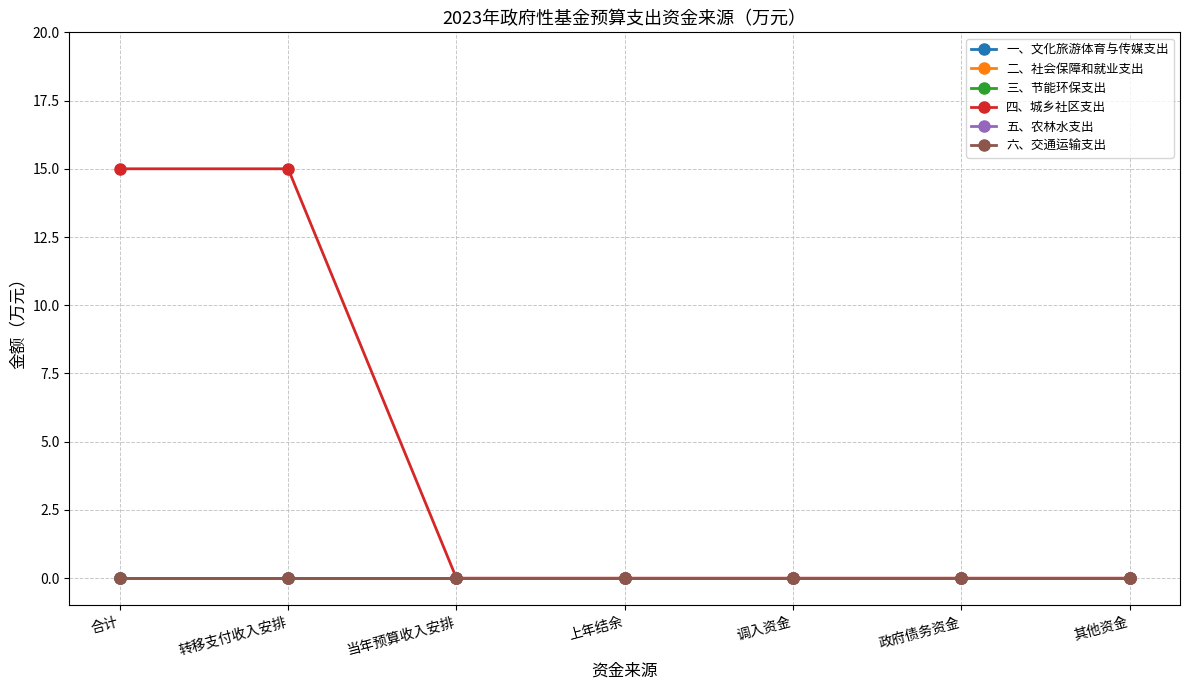

Is it true that 四、城乡社区支出 equals 21 at 合计?

False